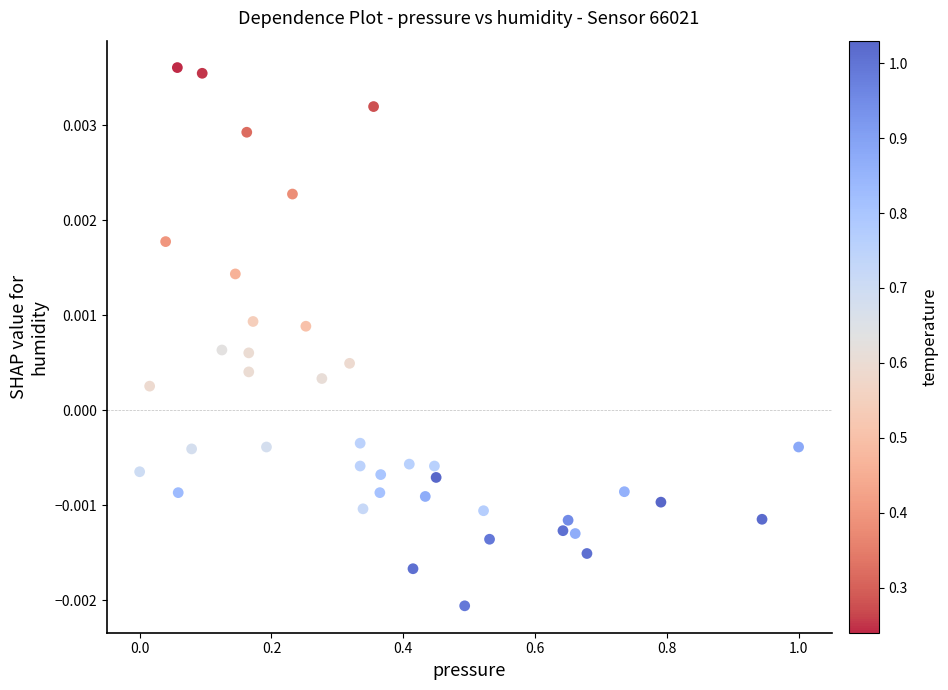

What is the range of X values (max minus min)?

1.0